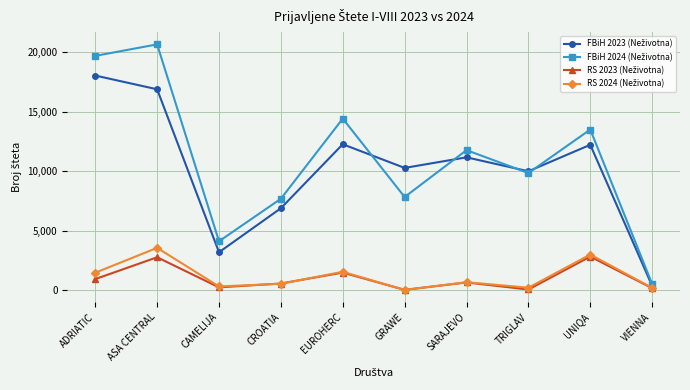

At which category is the sum across all series the highest?

ASA CENTRAL